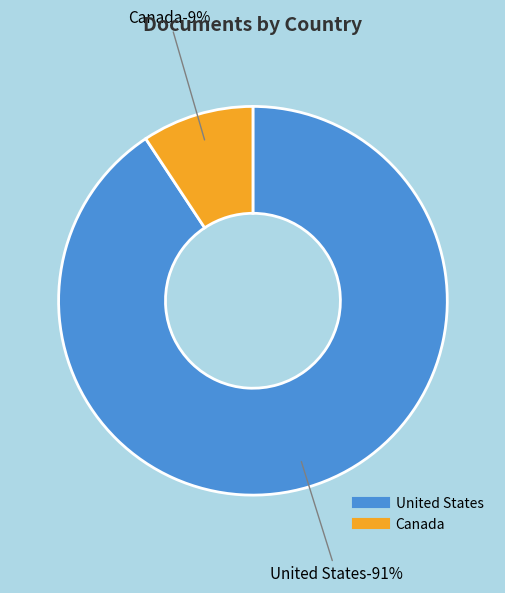

Does Canada represent more than half of the total?

No